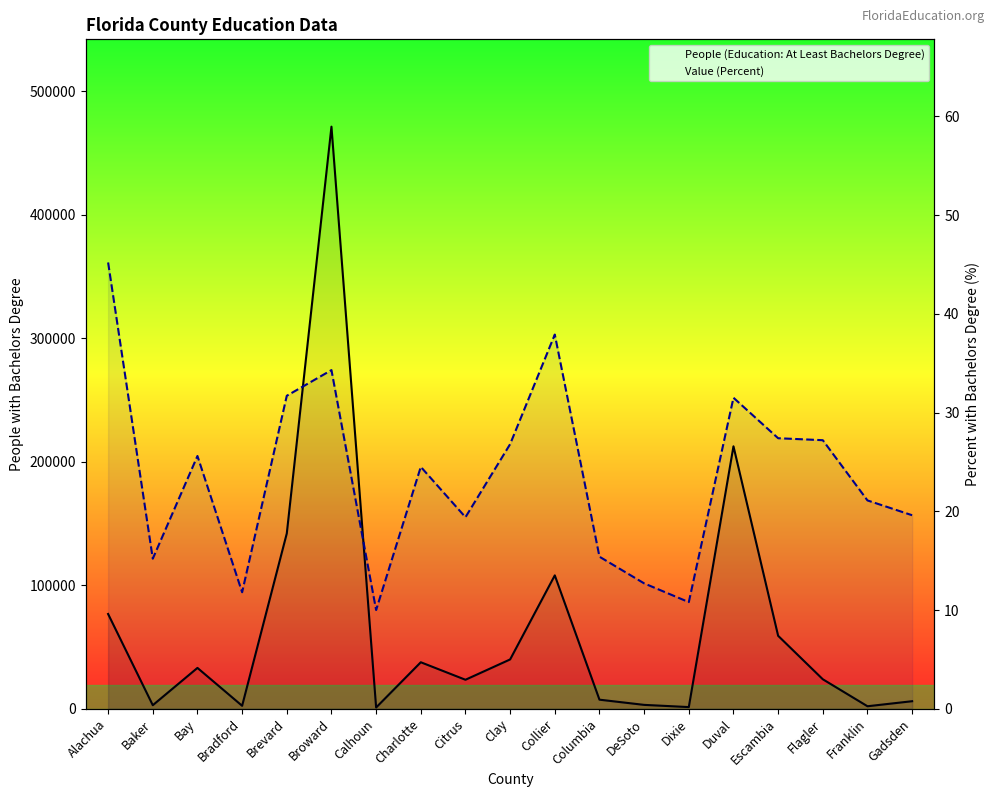

What are all the series names shown in the legend?

People (Education: At Least Bachelors Degree), Value (Percent)